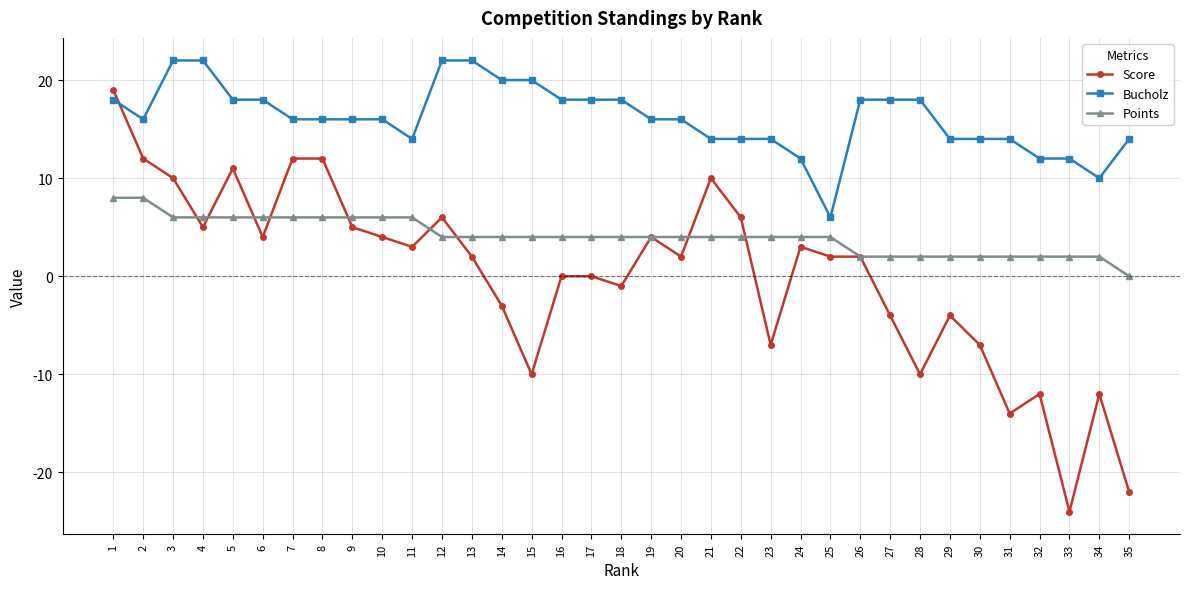

Is it true that Bucholz equals 14 at 22?

True